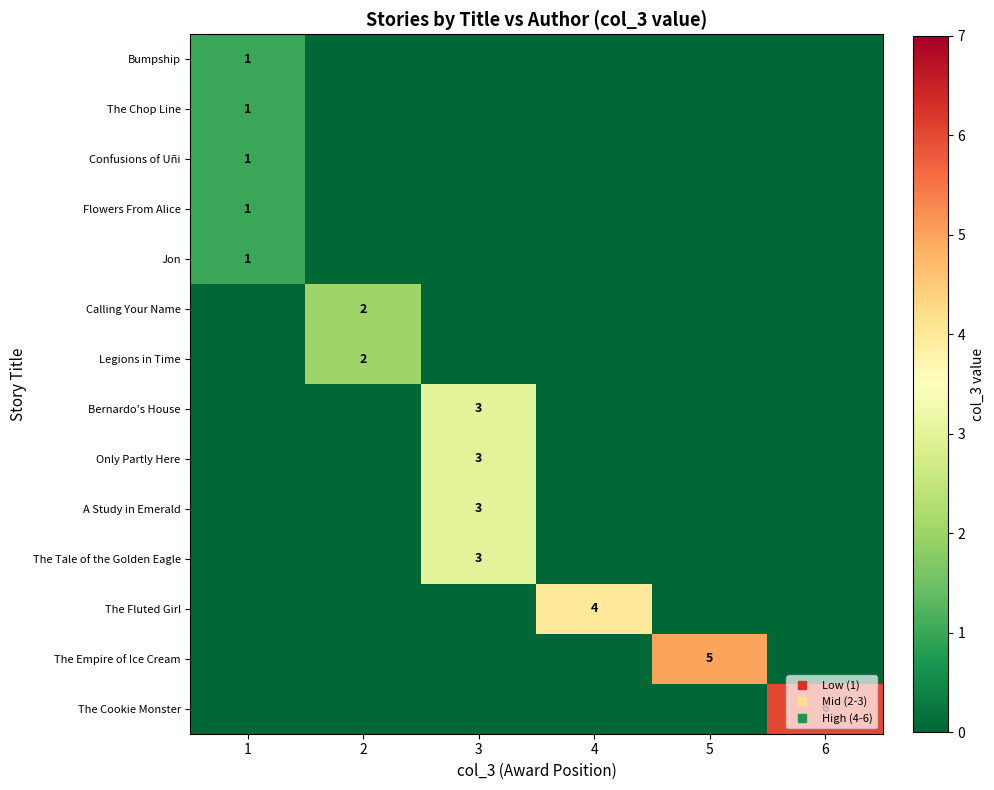

Rank the categories by Only Partly Here value from highest to lowest.

3, 1, 2, 4, 5, 6